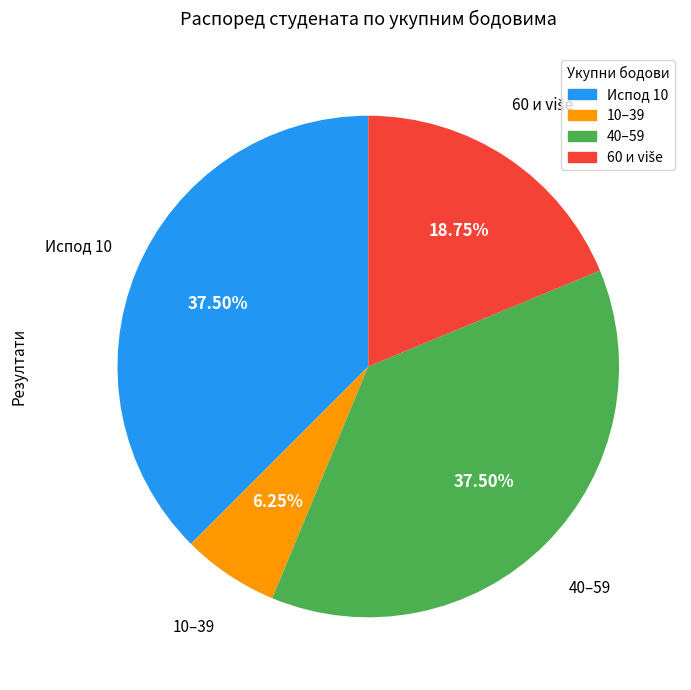

Is 40–59 the majority of the pie?

No